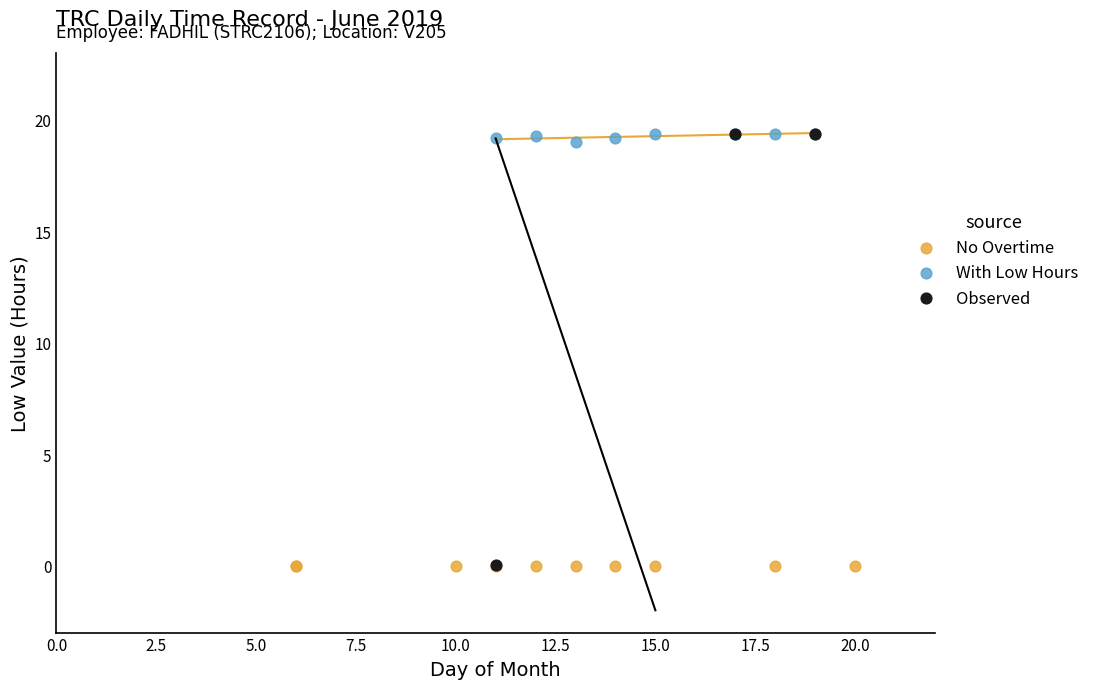

What are all the series names shown in the legend?

No Overtime, With Low Hours, Observed